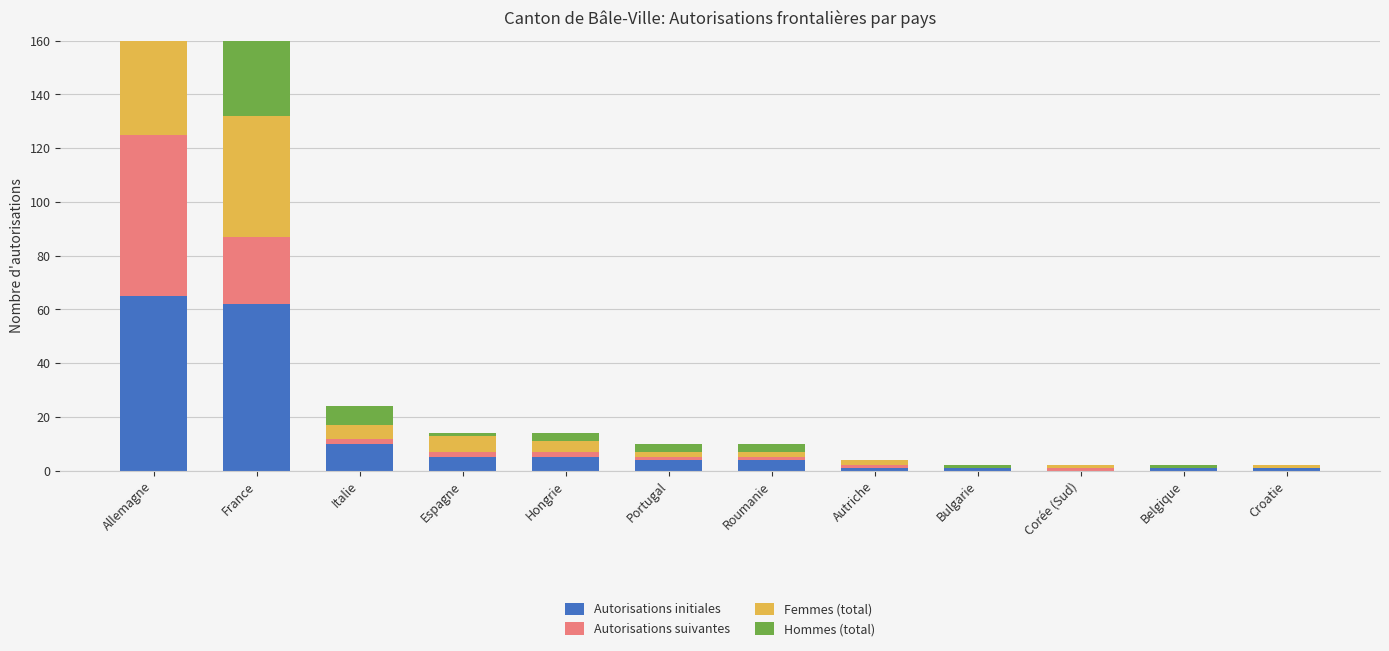

Between Hongrie and Bulgarie, which series saw the biggest shift?

Autorisations initiales